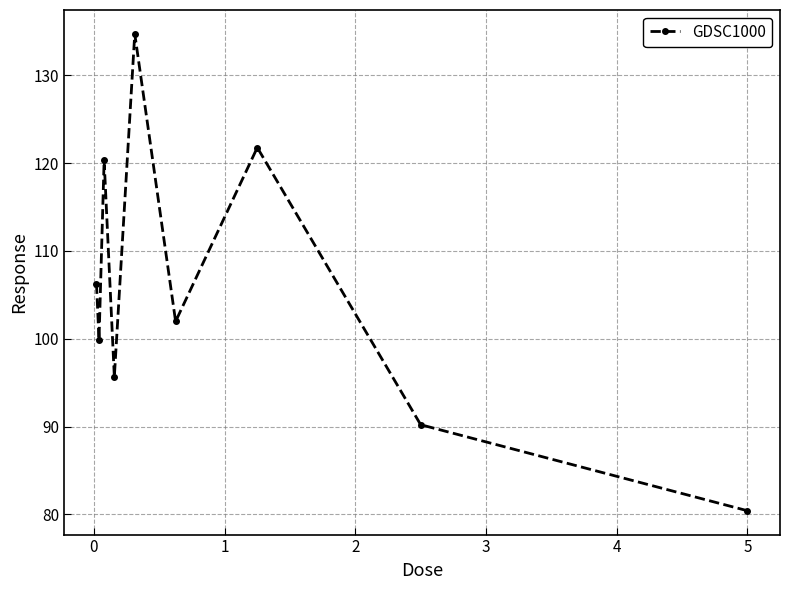

Reading right to left, extract all data points from this chart.

80.4	90.2	121.8	102.0	134.7	95.7	120.4	99.9	106.3